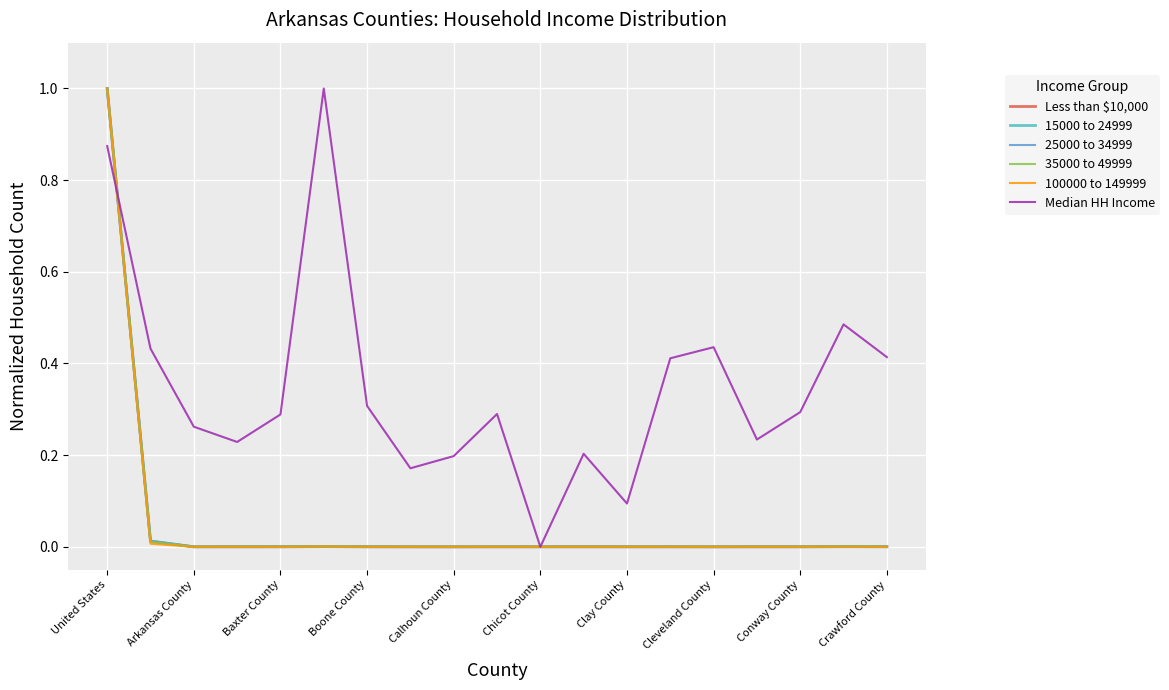

What is the highest value of the 15000 to 24999 series?

1.0